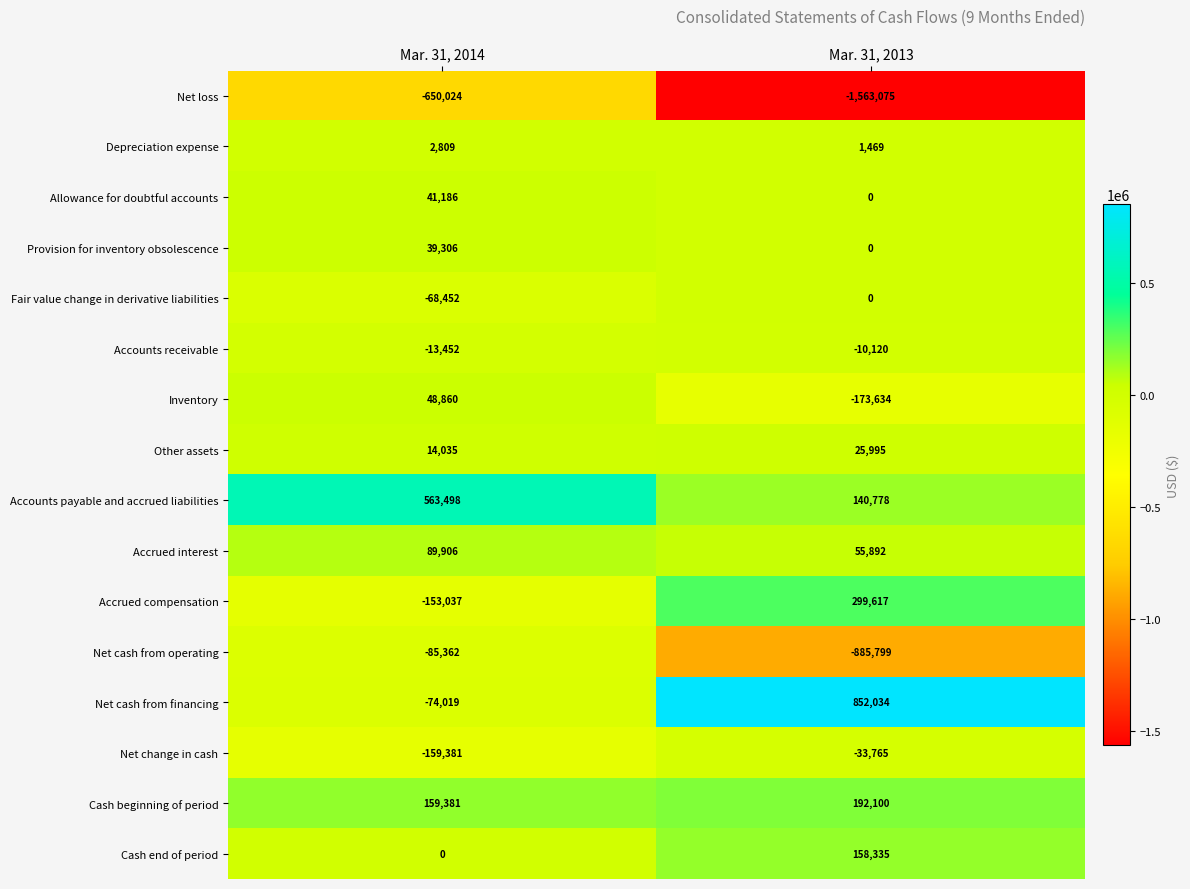

Which category has the highest value across all series?

Mar. 31, 2013